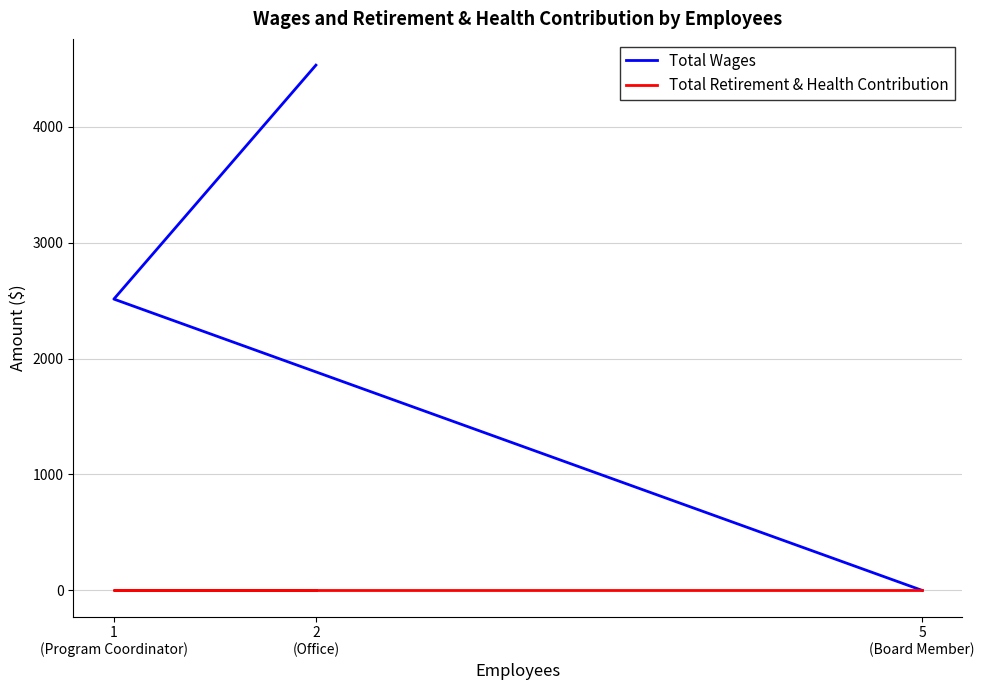

Is the value of Total Retirement & Health Contribution at 1
(Program Coordinator) greater than the value of Total Wages at 1
(Program Coordinator)?

No